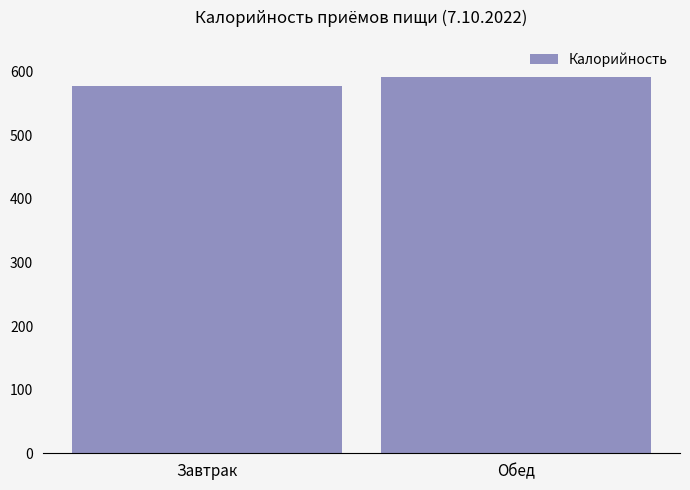

How many data points are less than 592?

1